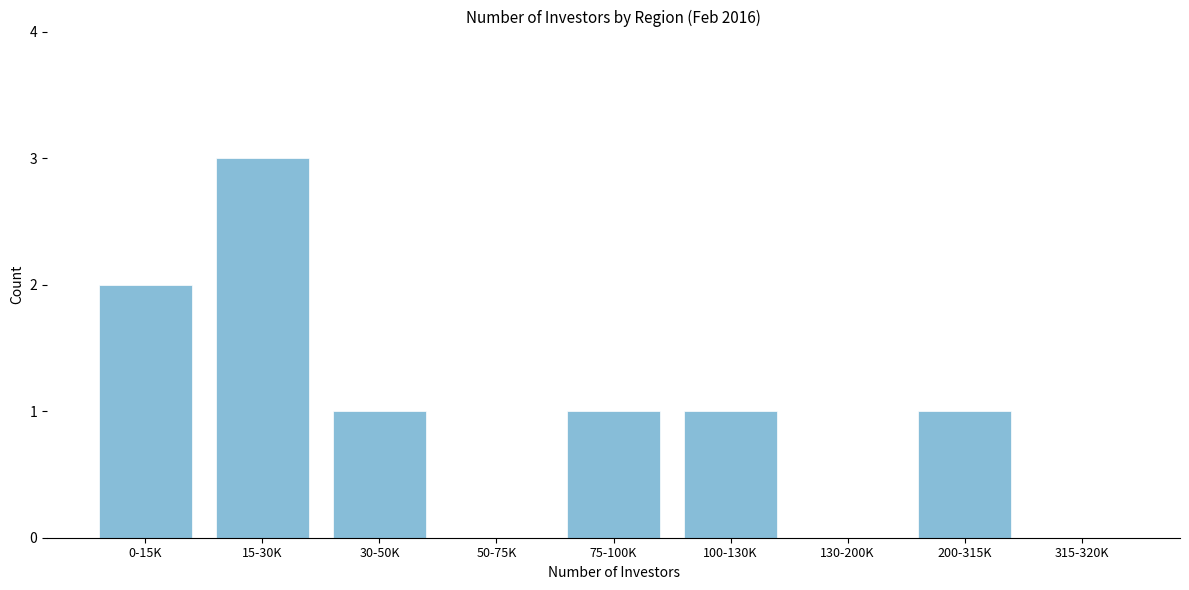

Reading left to right, what are all the values shown in this chart?

0-15K=2	15-30K=3	30-50K=1	50-75K=0	75-100K=1	100-130K=1	130-200K=0	200-315K=1	315-320K=0